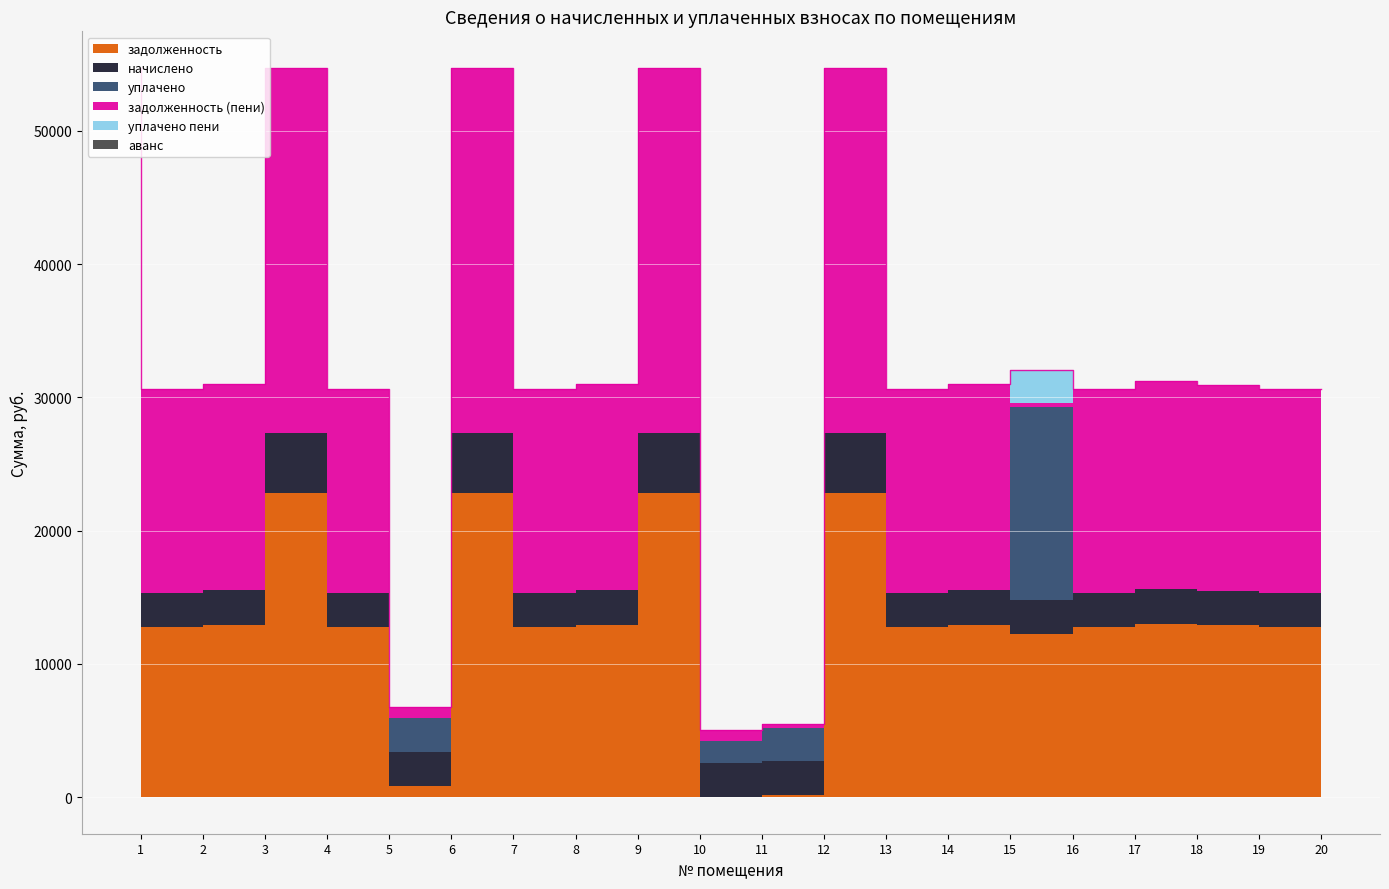

Which has a higher value, 9 or 14?

9